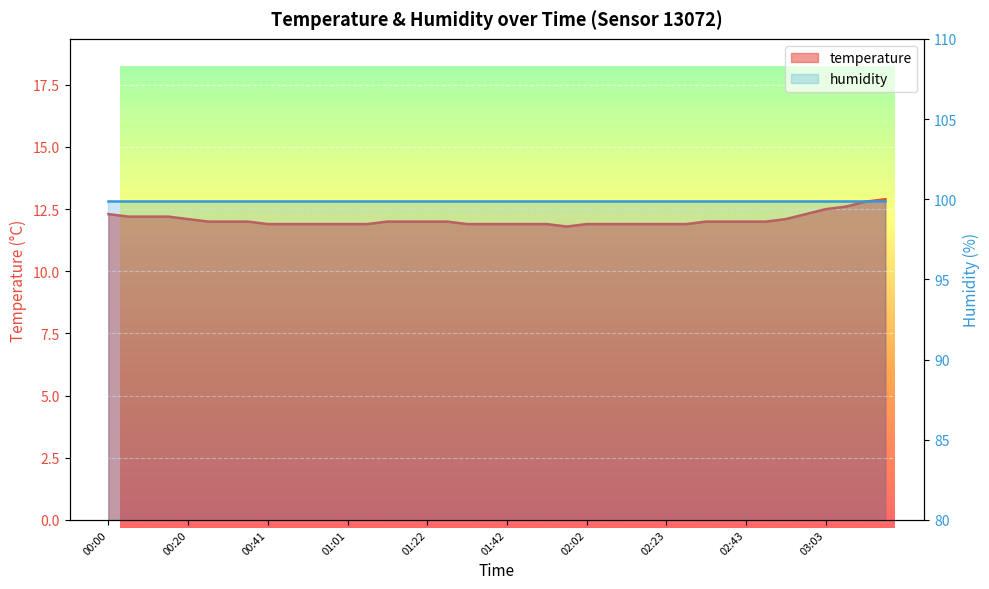

What is the label of the 21st point from the right?

01:37